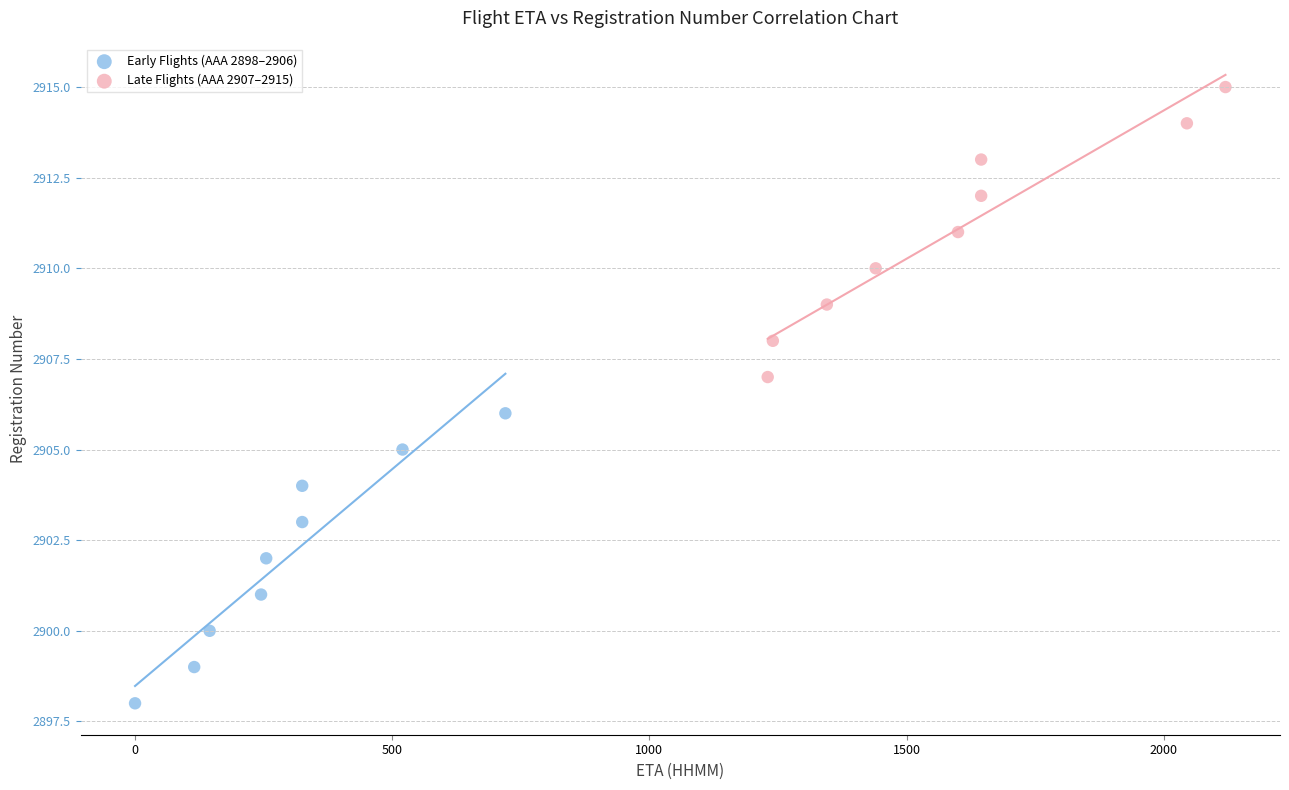

Which series contains the lowest Y value?

Early Flights (AAA 2898–2906)